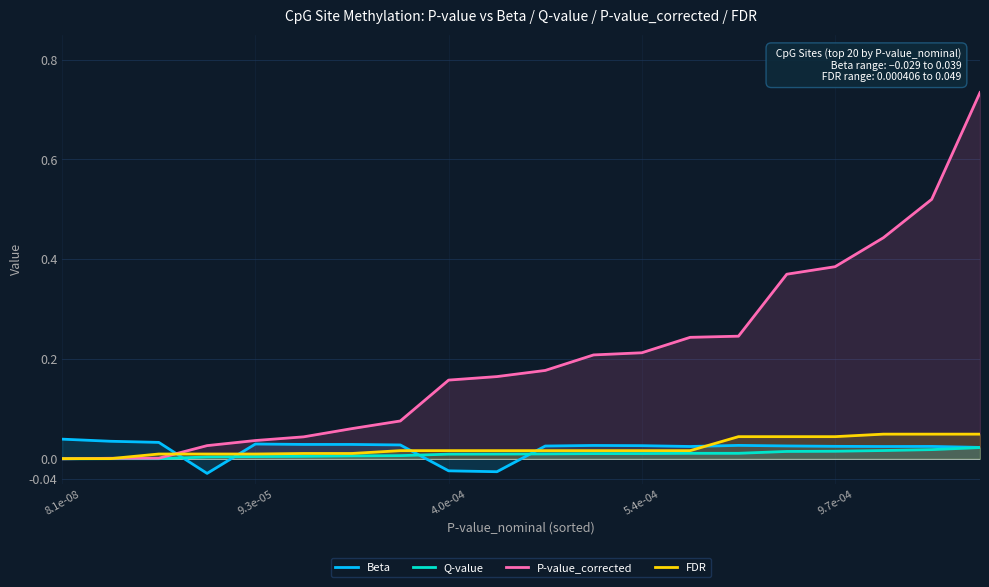

Which series has the largest total across all categories?

P-value_corrected